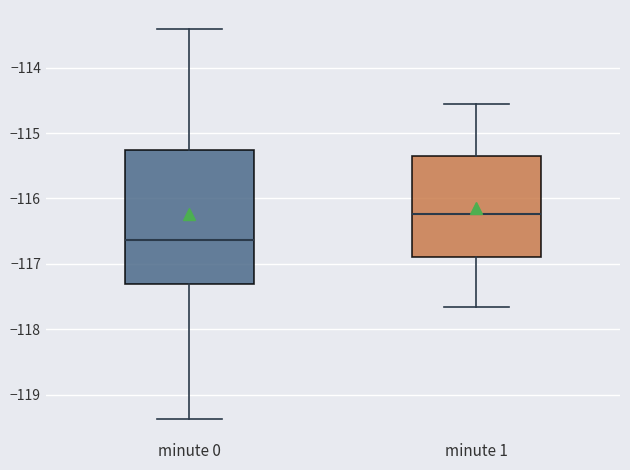

Where does the median line of the box for minute 1 sit on the y-axis? The values are not printed on the chart, so give them approximately, as read against the axis.

-116.2